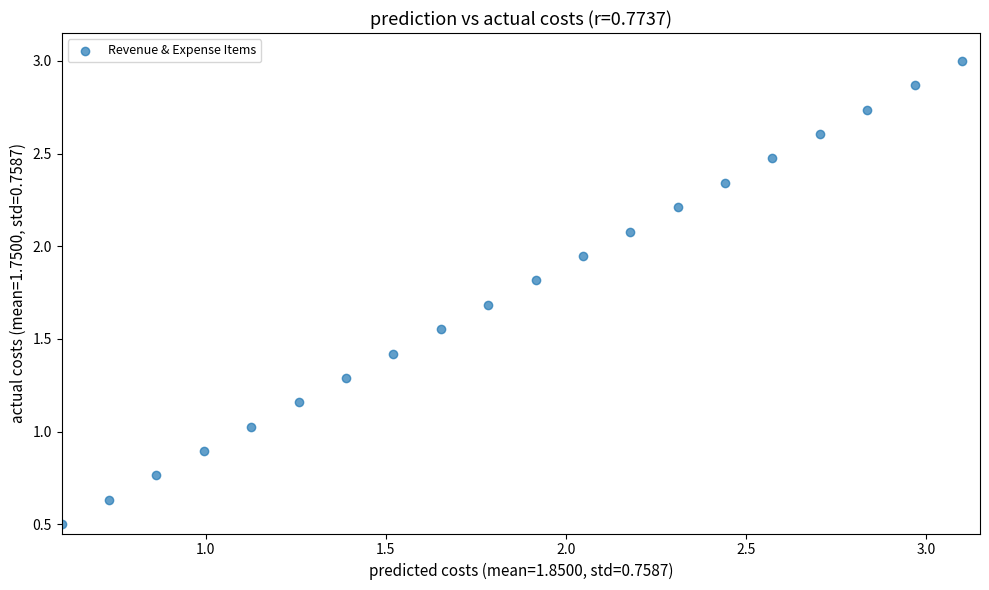

What is the range of X values (max minus min)?

2.5